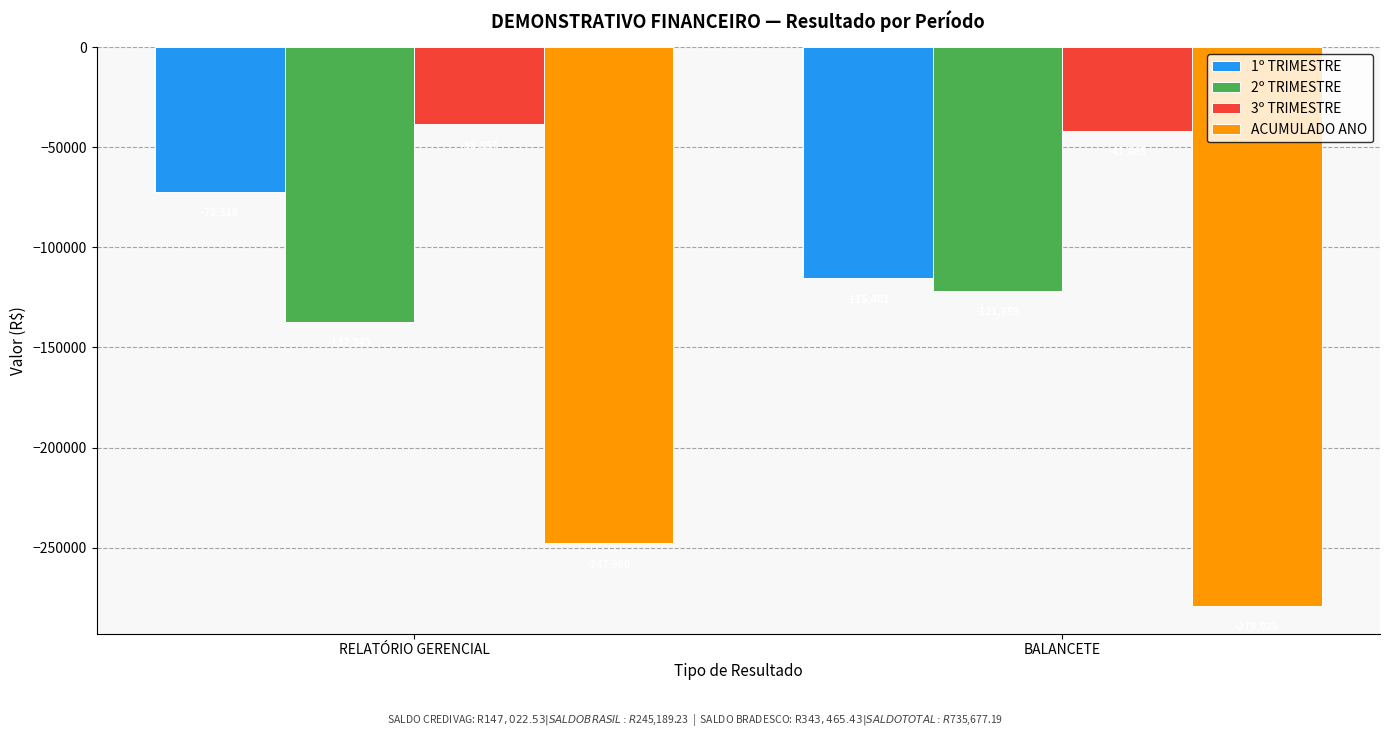

Which series has the largest range (max minus min)?

1º TRIMESTRE